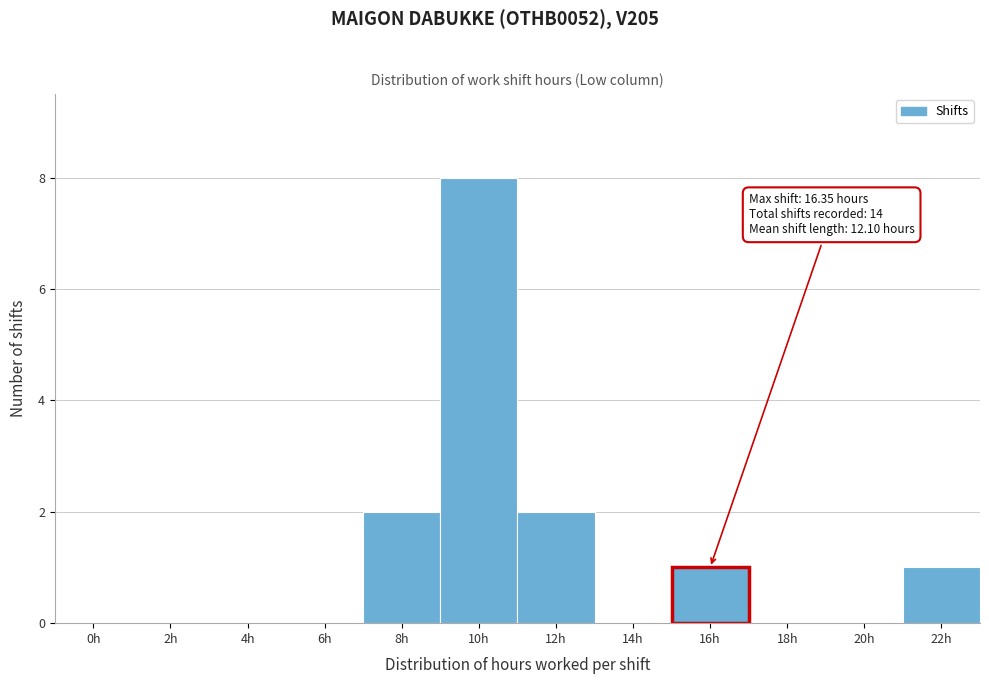

Reading left to right, what are all the values shown in this chart?

0h=0	2h=0	4h=0	6h=0	8h=2	10h=8	12h=2	14h=0	16h=1	18h=0	20h=0	22h=1